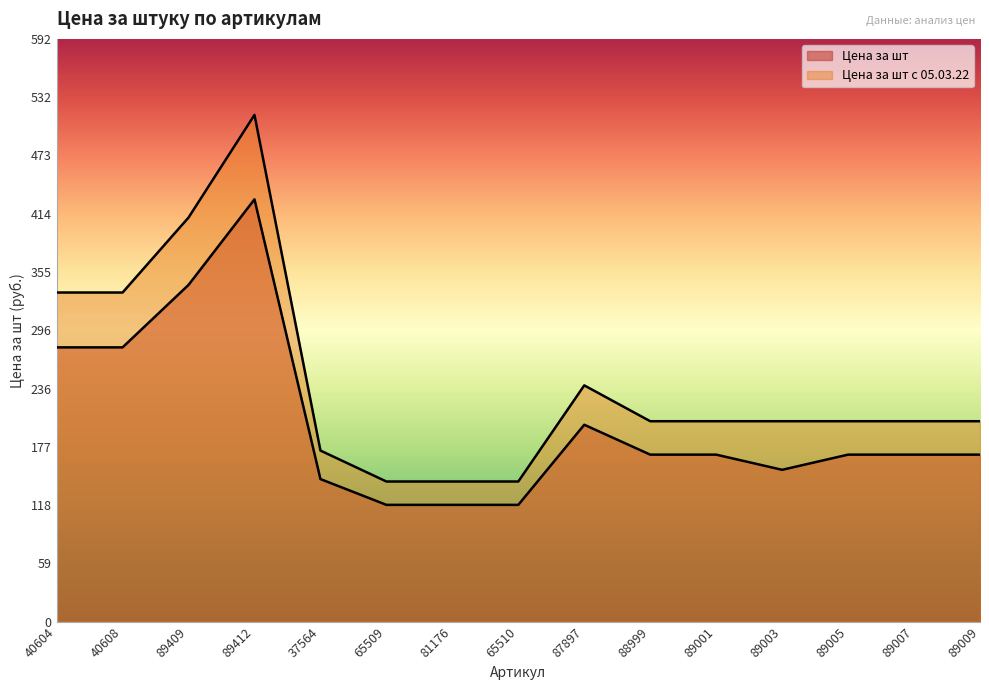

True or false: Цена за шт с 05.03.22 and Цена за шт cross at least once.

False